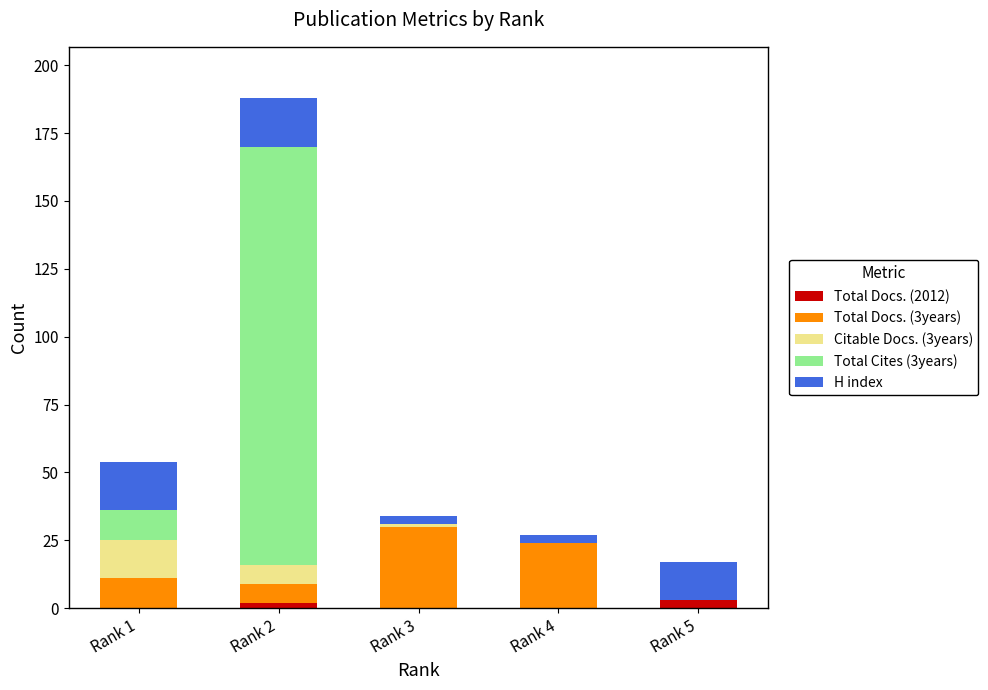

Reading left to right, list the values for the Total Docs. (2012) series.

Rank 1=0	Rank 2=2	Rank 3=0	Rank 4=0	Rank 5=3